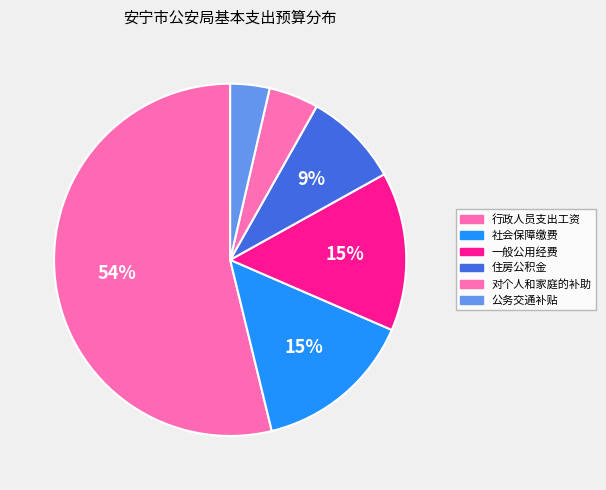

How many segments does this pie chart have?

6